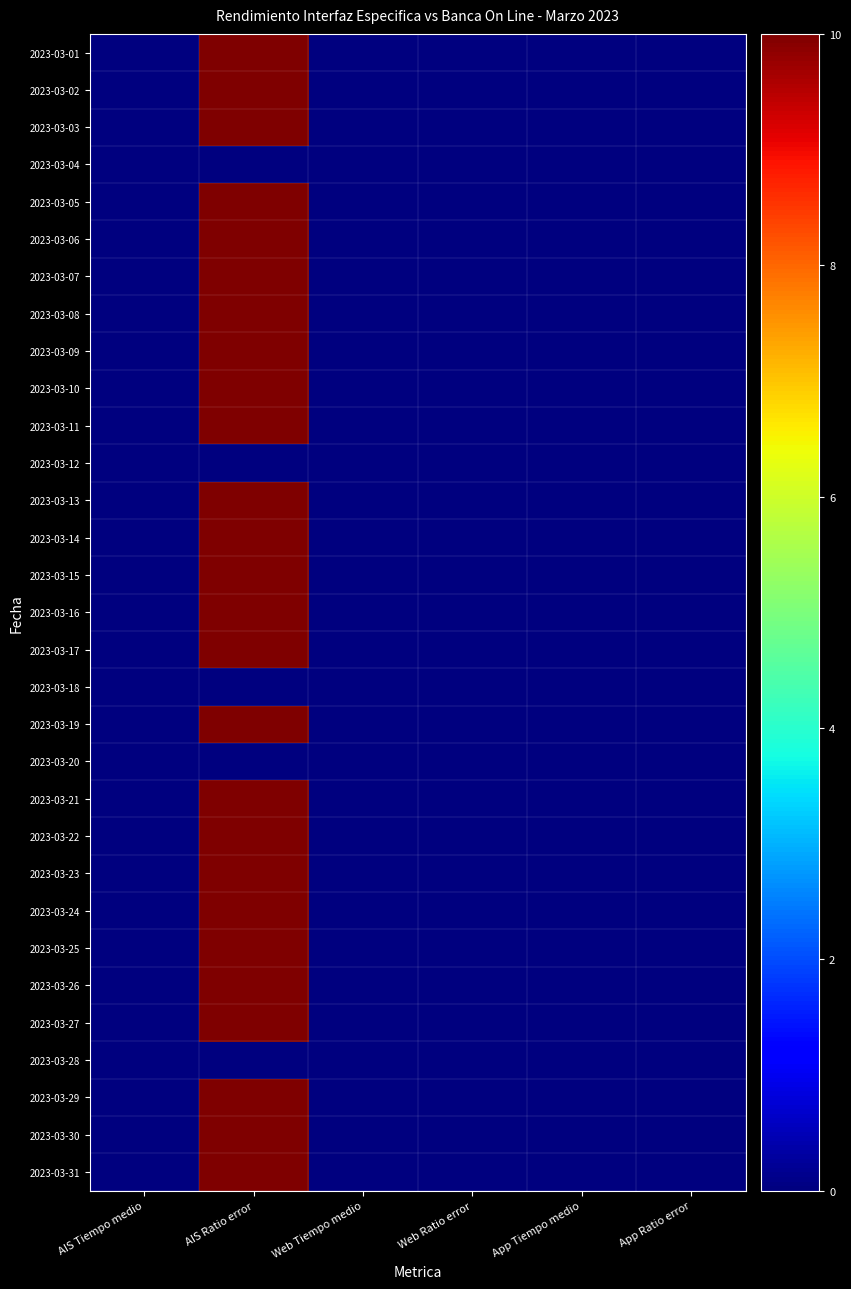

Reading left to right, what are all the values shown in this chart?

2023-03-01: AIS Tiempo medio=0	AIS Ratio error=10	Web Tiempo medio=0	Web Ratio error=0	App Tiempo medio=0	App Ratio error=0
2023-03-02: AIS Tiempo medio=0	AIS Ratio error=10	Web Tiempo medio=0	Web Ratio error=0	App Tiempo medio=0	App Ratio error=0
2023-03-03: AIS Tiempo medio=0	AIS Ratio error=10	Web Tiempo medio=0	Web Ratio error=0	App Tiempo medio=0	App Ratio error=0
2023-03-04: AIS Tiempo medio=0	AIS Ratio error=0	Web Tiempo medio=0	Web Ratio error=0	App Tiempo medio=0	App Ratio error=0
2023-03-05: AIS Tiempo medio=0	AIS Ratio error=10	Web Tiempo medio=0	Web Ratio error=0	App Tiempo medio=0	App Ratio error=0
2023-03-06: AIS Tiempo medio=0	AIS Ratio error=10	Web Tiempo medio=0	Web Ratio error=0	App Tiempo medio=0	App Ratio error=0
2023-03-07: AIS Tiempo medio=0	AIS Ratio error=10	Web Tiempo medio=0	Web Ratio error=0	App Tiempo medio=0	App Ratio error=0
2023-03-08: AIS Tiempo medio=0	AIS Ratio error=10	Web Tiempo medio=0	Web Ratio error=0	App Tiempo medio=0	App Ratio error=0
2023-03-09: AIS Tiempo medio=0	AIS Ratio error=10	Web Tiempo medio=0	Web Ratio error=0	App Tiempo medio=0	App Ratio error=0
2023-03-10: AIS Tiempo medio=0	AIS Ratio error=10	Web Tiempo medio=0	Web Ratio error=0	App Tiempo medio=0	App Ratio error=0
2023-03-11: AIS Tiempo medio=0	AIS Ratio error=10	Web Tiempo medio=0	Web Ratio error=0	App Tiempo medio=0	App Ratio error=0
2023-03-12: AIS Tiempo medio=0	AIS Ratio error=0	Web Tiempo medio=0	Web Ratio error=0	App Tiempo medio=0	App Ratio error=0
2023-03-13: AIS Tiempo medio=0	AIS Ratio error=10	Web Tiempo medio=0	Web Ratio error=0	App Tiempo medio=0	App Ratio error=0
2023-03-14: AIS Tiempo medio=0	AIS Ratio error=10	Web Tiempo medio=0	Web Ratio error=0	App Tiempo medio=0	App Ratio error=0
2023-03-15: AIS Tiempo medio=0	AIS Ratio error=10	Web Tiempo medio=0	Web Ratio error=0	App Tiempo medio=0	App Ratio error=0
2023-03-16: AIS Tiempo medio=0	AIS Ratio error=10	Web Tiempo medio=0	Web Ratio error=0	App Tiempo medio=0	App Ratio error=0
2023-03-17: AIS Tiempo medio=0	AIS Ratio error=10	Web Tiempo medio=0	Web Ratio error=0	App Tiempo medio=0	App Ratio error=0
2023-03-18: AIS Tiempo medio=0	AIS Ratio error=0	Web Tiempo medio=0	Web Ratio error=0	App Tiempo medio=0	App Ratio error=0
2023-03-19: AIS Tiempo medio=0	AIS Ratio error=10	Web Tiempo medio=0	Web Ratio error=0	App Tiempo medio=0	App Ratio error=0
2023-03-20: AIS Tiempo medio=0	AIS Ratio error=0	Web Tiempo medio=0	Web Ratio error=0	App Tiempo medio=0	App Ratio error=0
2023-03-21: AIS Tiempo medio=0	AIS Ratio error=10	Web Tiempo medio=0	Web Ratio error=0	App Tiempo medio=0	App Ratio error=0
2023-03-22: AIS Tiempo medio=0	AIS Ratio error=10	Web Tiempo medio=0	Web Ratio error=0	App Tiempo medio=0	App Ratio error=0
2023-03-23: AIS Tiempo medio=0	AIS Ratio error=10	Web Tiempo medio=0	Web Ratio error=0	App Tiempo medio=0	App Ratio error=0
2023-03-24: AIS Tiempo medio=0	AIS Ratio error=10	Web Tiempo medio=0	Web Ratio error=0	App Tiempo medio=0	App Ratio error=0
2023-03-25: AIS Tiempo medio=0	AIS Ratio error=10	Web Tiempo medio=0	Web Ratio error=0	App Tiempo medio=0	App Ratio error=0
2023-03-26: AIS Tiempo medio=0	AIS Ratio error=10	Web Tiempo medio=0	Web Ratio error=0	App Tiempo medio=0	App Ratio error=0
2023-03-27: AIS Tiempo medio=0	AIS Ratio error=10	Web Tiempo medio=0	Web Ratio error=0	App Tiempo medio=0	App Ratio error=0
2023-03-28: AIS Tiempo medio=0	AIS Ratio error=0	Web Tiempo medio=0	Web Ratio error=0	App Tiempo medio=0	App Ratio error=0
2023-03-29: AIS Tiempo medio=0	AIS Ratio error=10	Web Tiempo medio=0	Web Ratio error=0	App Tiempo medio=0	App Ratio error=0
2023-03-30: AIS Tiempo medio=0	AIS Ratio error=10	Web Tiempo medio=0	Web Ratio error=0	App Tiempo medio=0	App Ratio error=0
2023-03-31: AIS Tiempo medio=0	AIS Ratio error=10	Web Tiempo medio=0	Web Ratio error=0	App Tiempo medio=0	App Ratio error=0